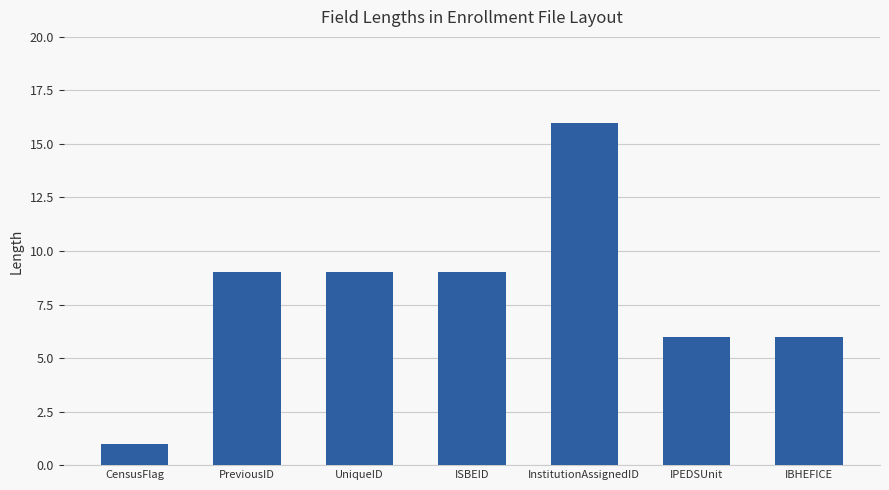

What is the average value?

8